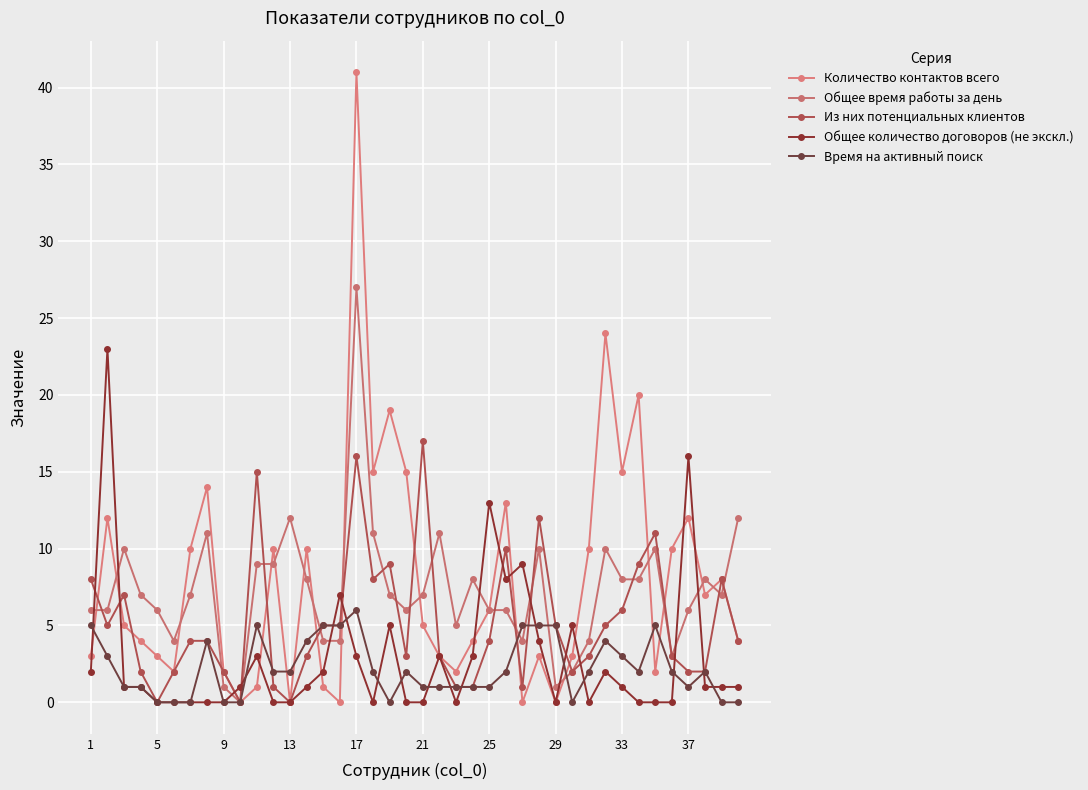

How many lines are shown in the chart?

5